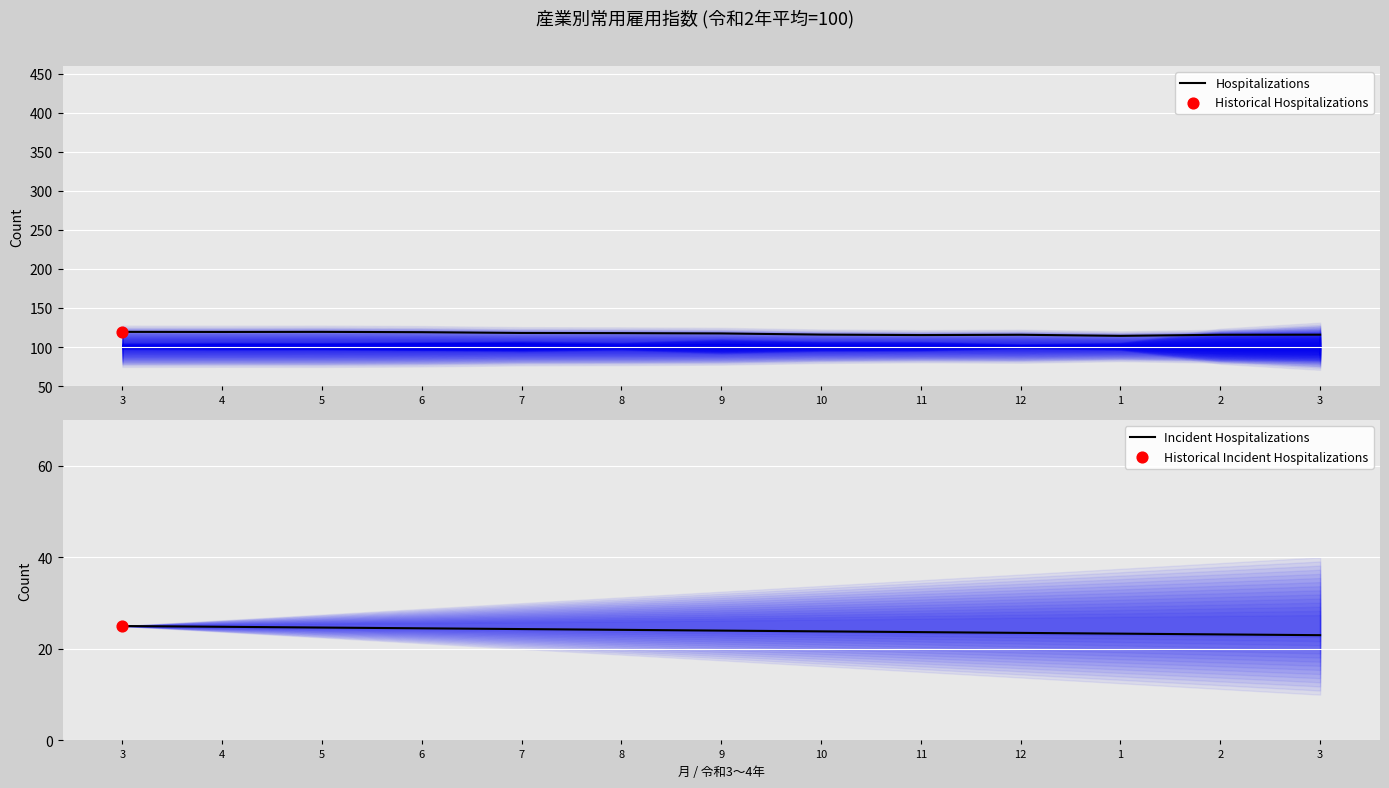

Which series reaches the minimum Y coordinate?

Incident Hospitalizations